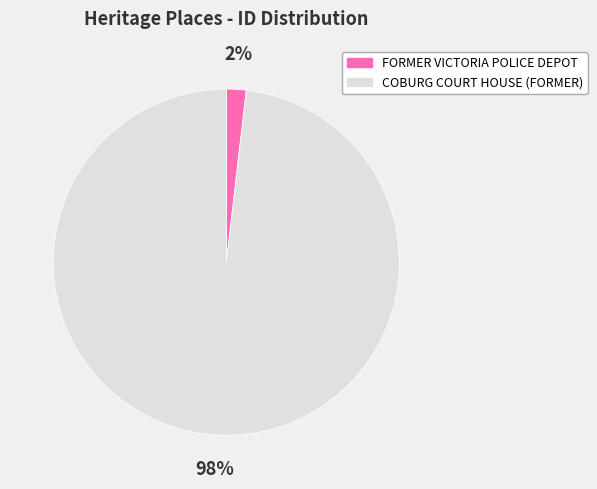

To the nearest percent, what percentage of the pie is FORMER VICTORIA POLICE DEPOT?

2%